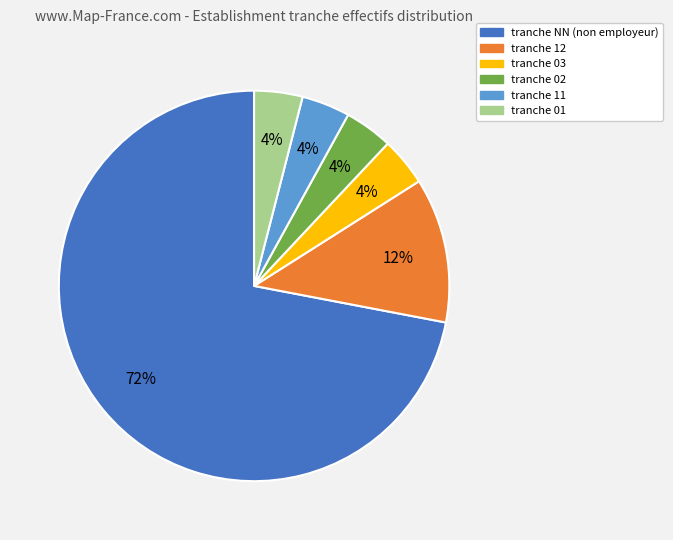

To the nearest percent, what is the average slice percentage?

17%